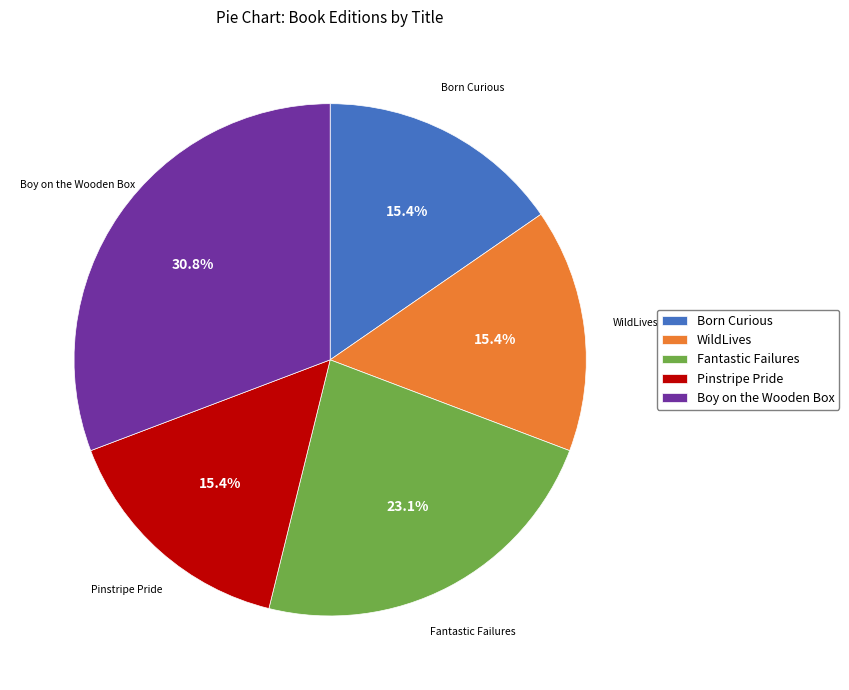

Is there any slice that represents more than half of the pie?

No